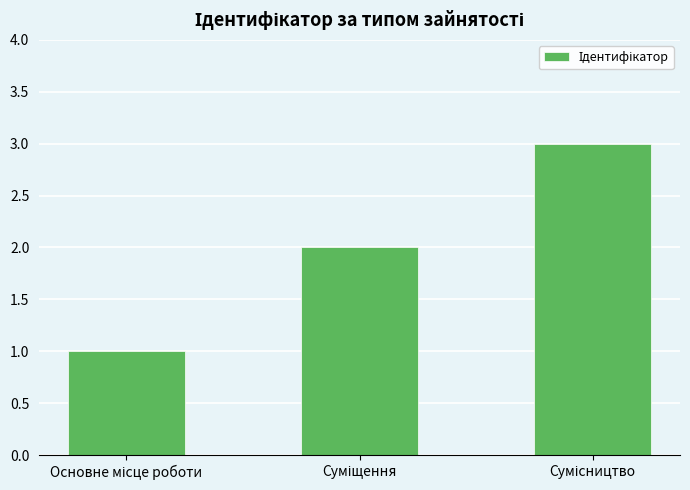

What is the sum of all values?

6